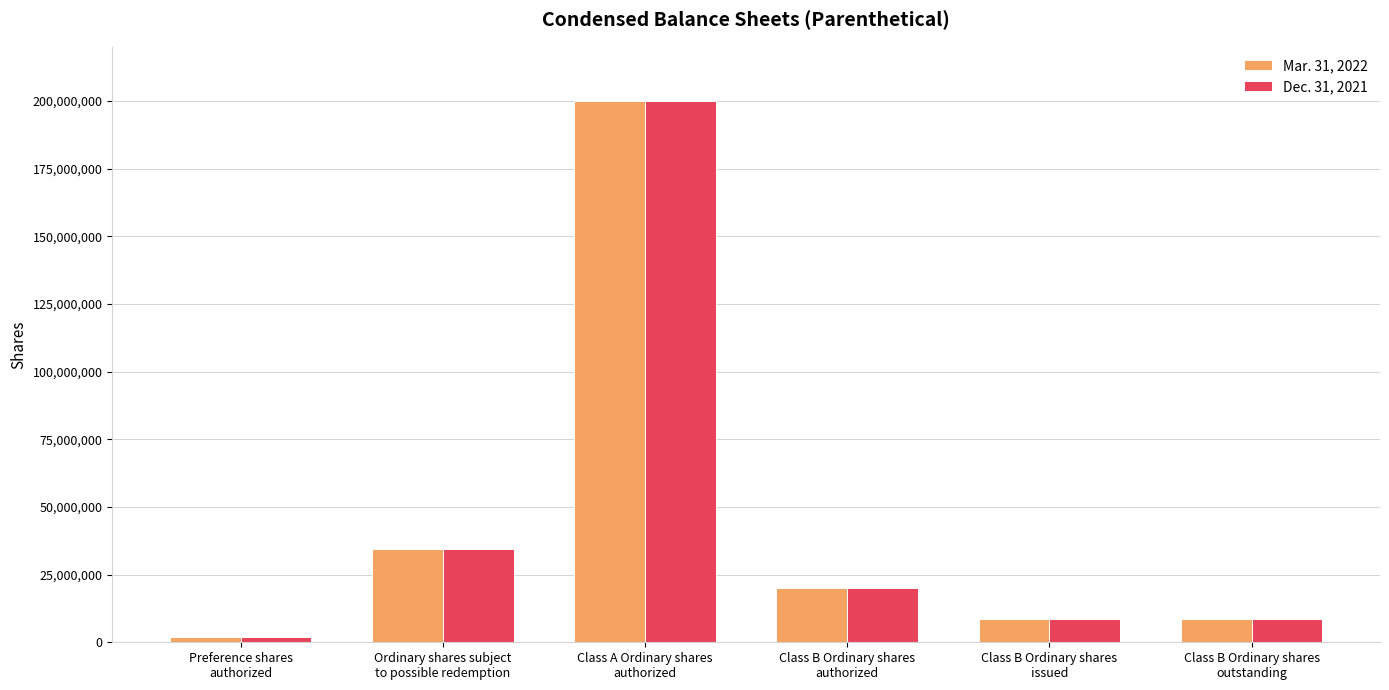

What is the total value across all series at Class B Ordinary shares
outstanding?

17250000